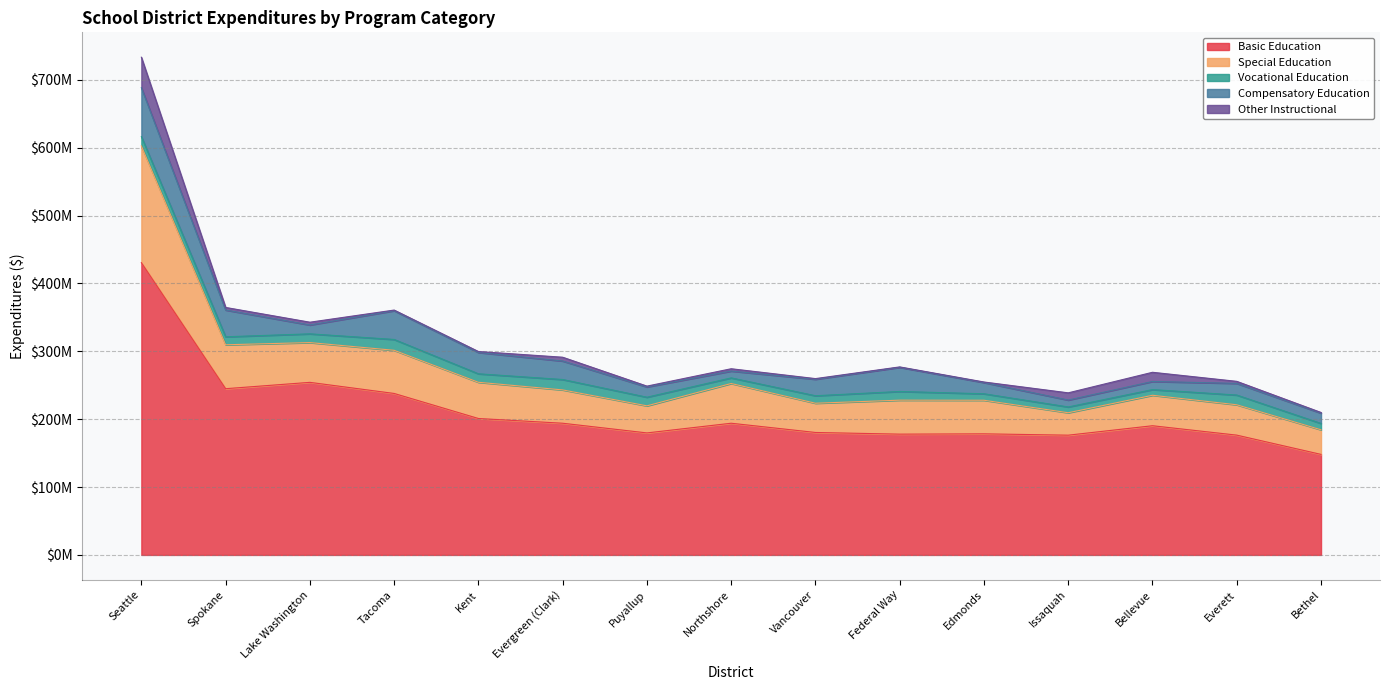

List the labels in order of Compensatory Education value, largest first.

Seattle, Tacoma, Spokane, Federal Way, Kent, Evergreen (Clark), Vancouver, Everett, Edmonds, Puyallup, Bethel, Lake Washington, Bellevue, Issaquah, Northshore